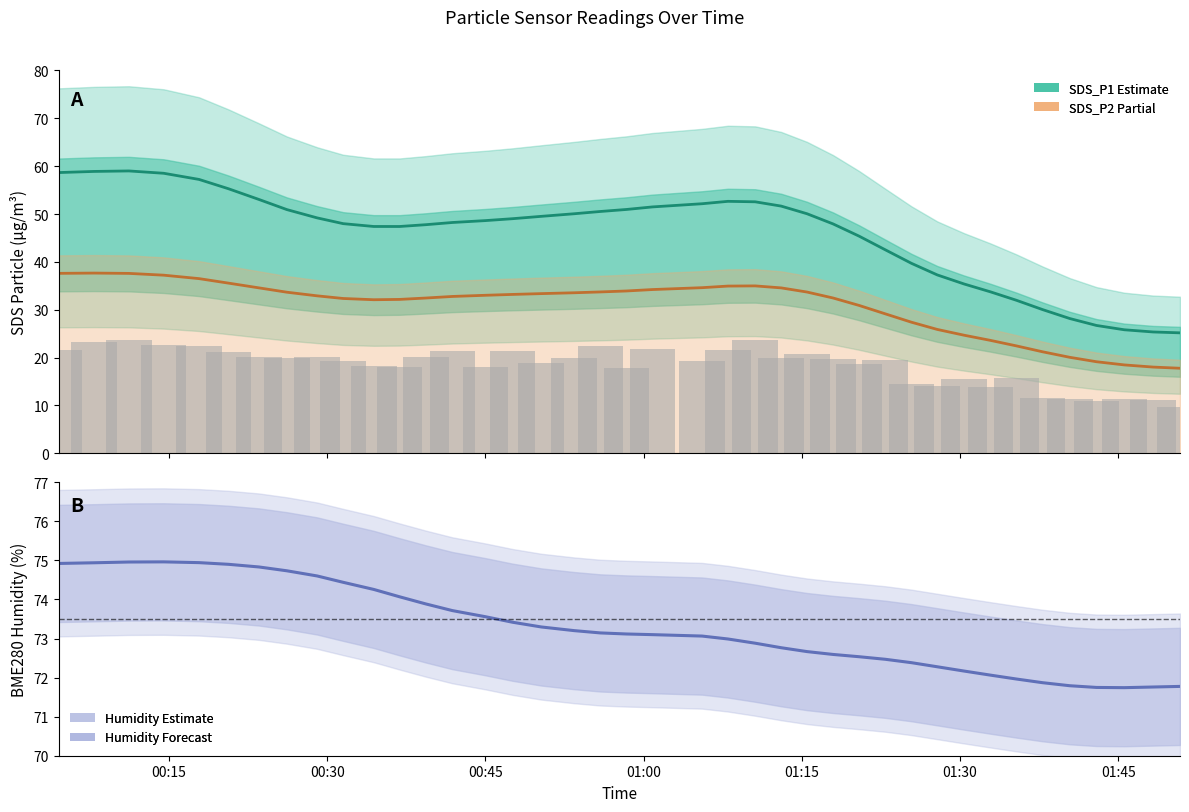

The value of SDS_P2 at 19 is 12.1. True or false?

False